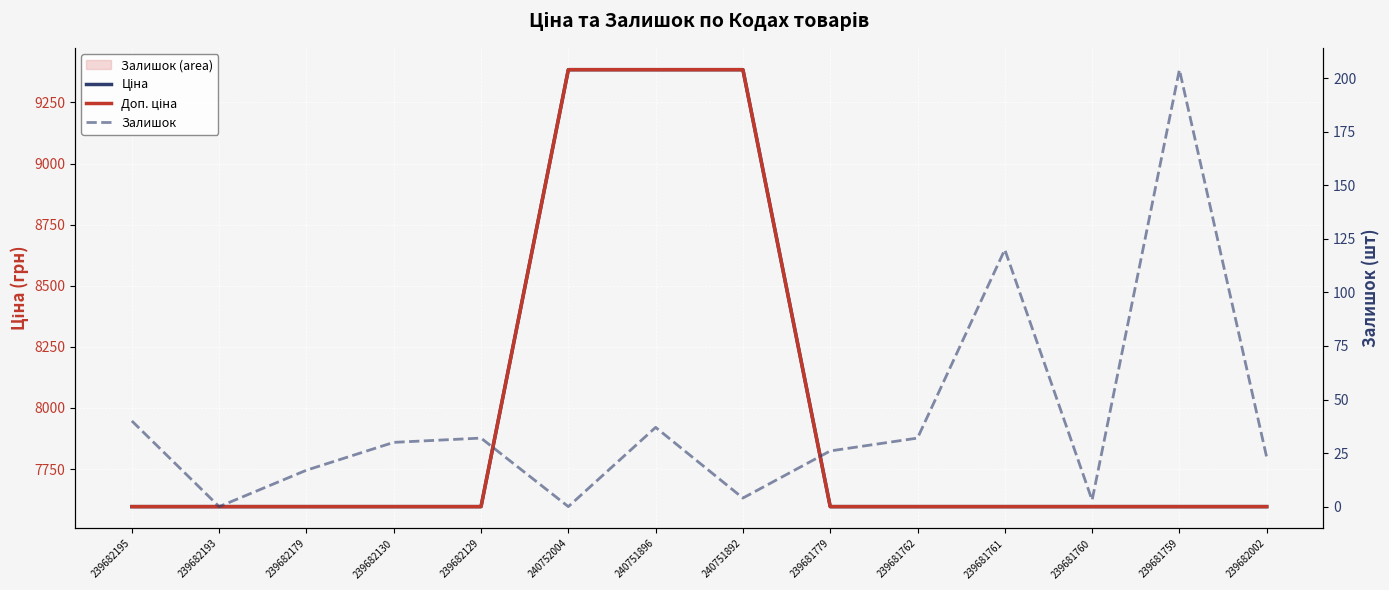

What is the label of the 11th point from the left?

239681761